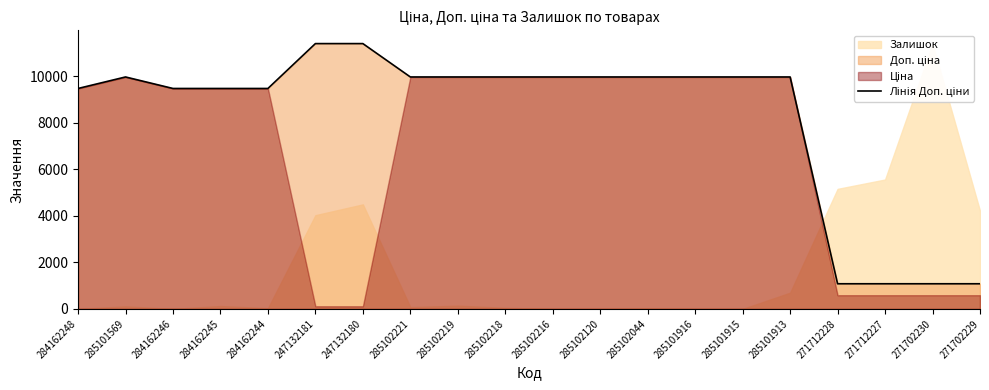

Reading right to left, list all the values displayed in this chart.

271702229=1081.7	271702230=1081.7	271712227=1081.7	271712228=1081.7	285101913=9975.0	285101915=9975.0	285101916=9975.0	285102044=9975.0	285102120=9975.0	285102216=9975.0	285102218=9975.0	285102219=9975.0	285102221=9975.0	247132180=11410.0	247132181=11410.0	284162244=9480.1	284162245=9480.1	284162246=9480.1	285101569=9975.0	284162248=9480.1